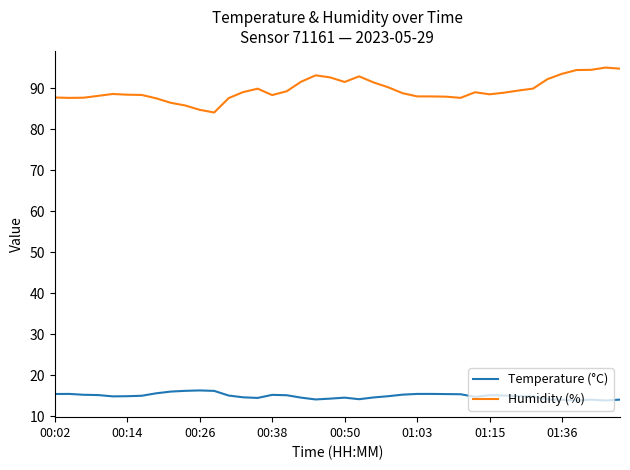

Rank the series by their average value, from lowest to highest.

Temperature (°C), Humidity (%)